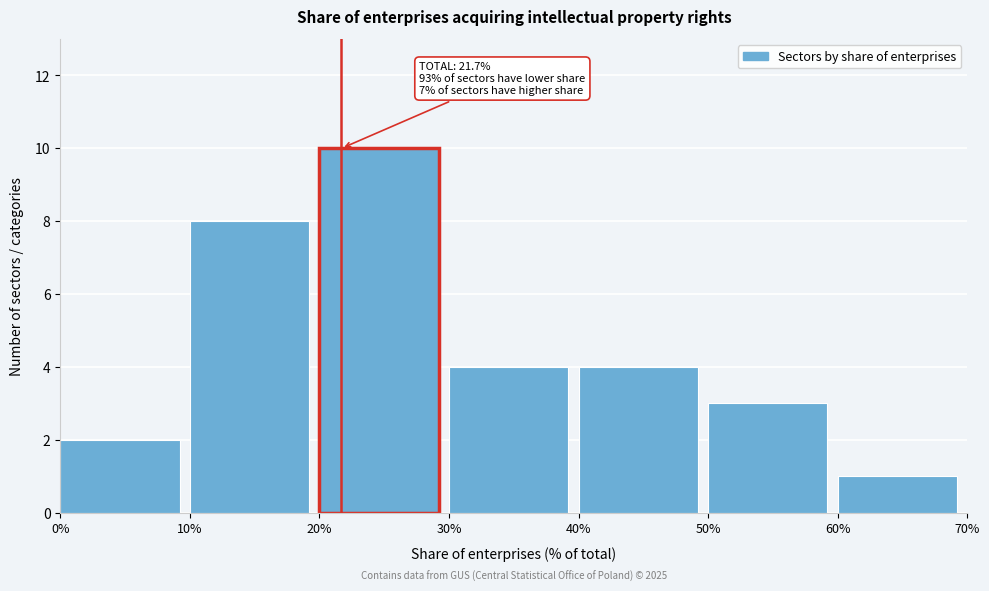

Over which range of the x-axis is the bar tallest?

20% to 30%